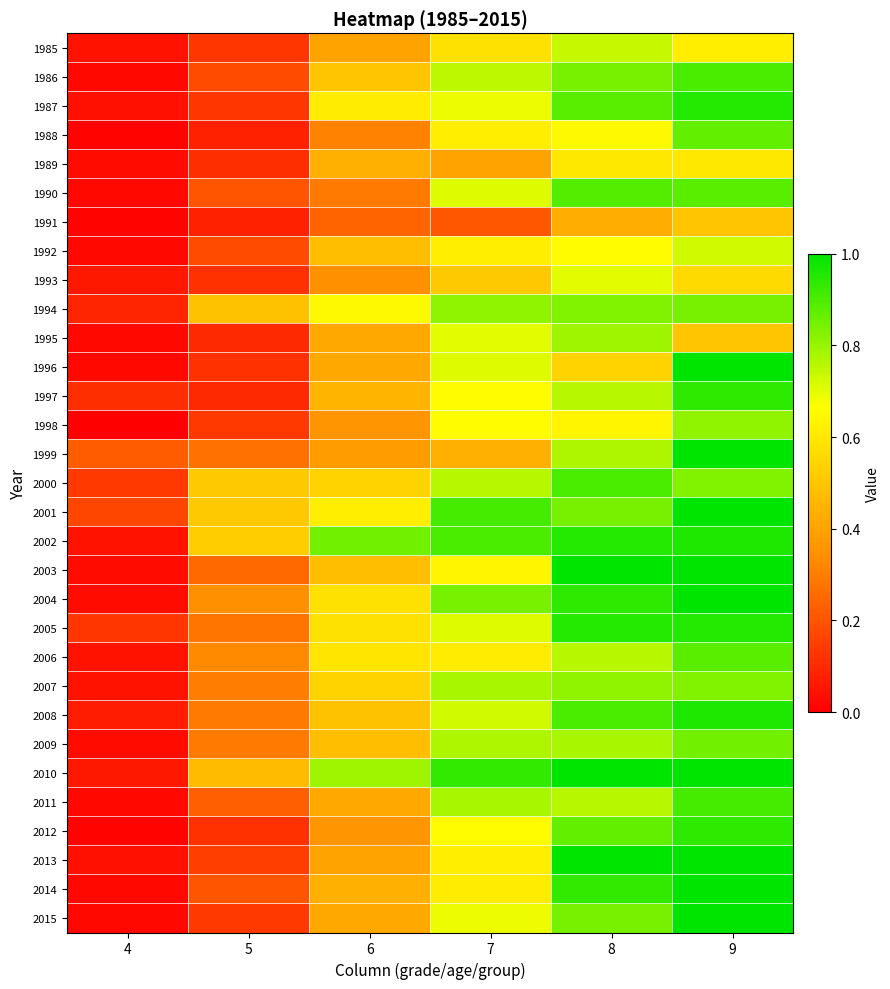

How many data points does each series have?

6